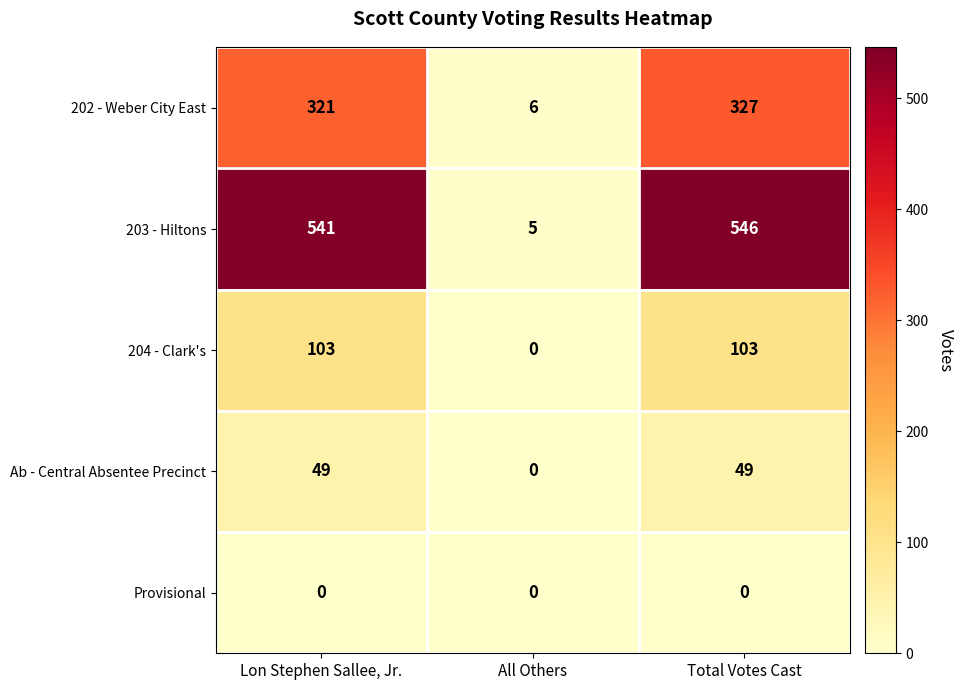

How many Ab - Central Absentee Precinct values are between 0 and 49?

3